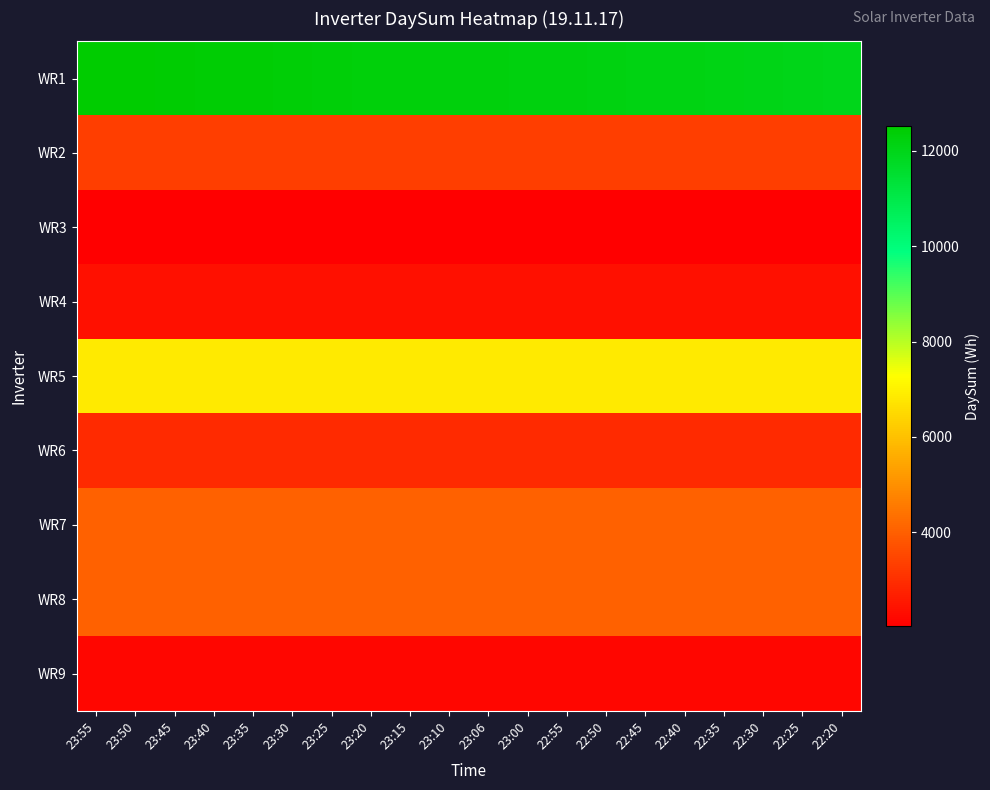

Which series has the widest spread of values?

WR1